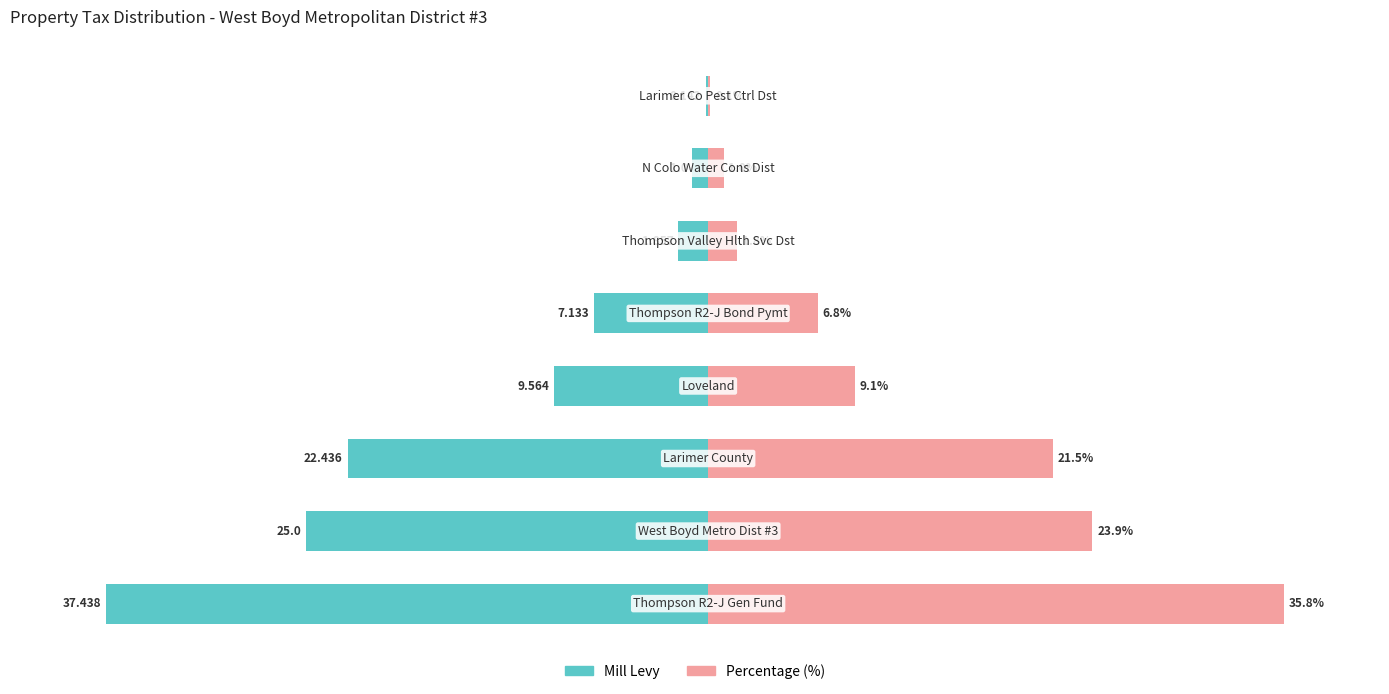

How many data points in Mill Levy are above -7?

3